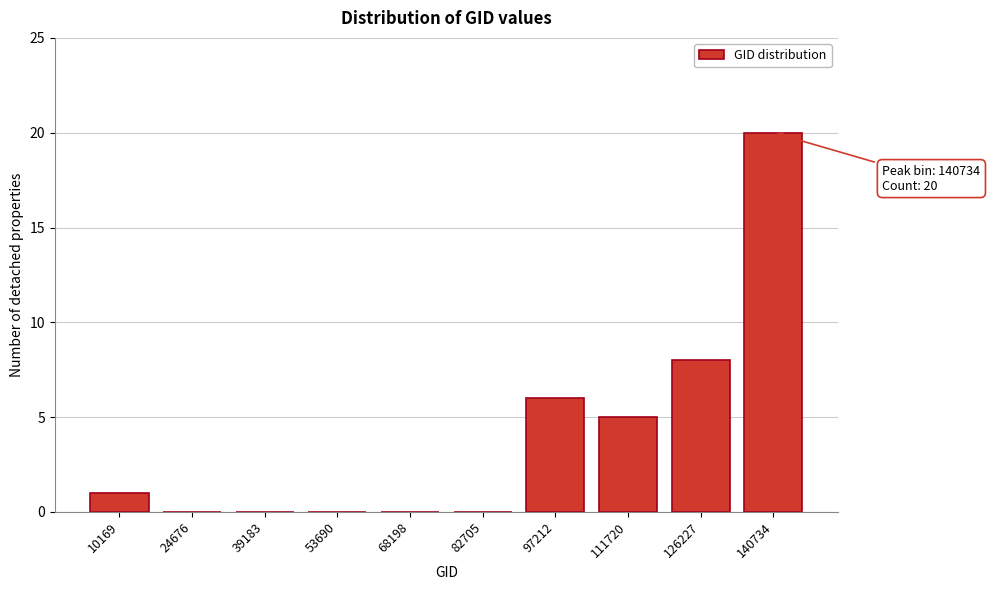

Reading right to left, extract all data points from this chart.

140734=20	126227=8	111720=5	97212=6	82705=0	68198=0	53690=0	39183=0	24676=0	10169=1